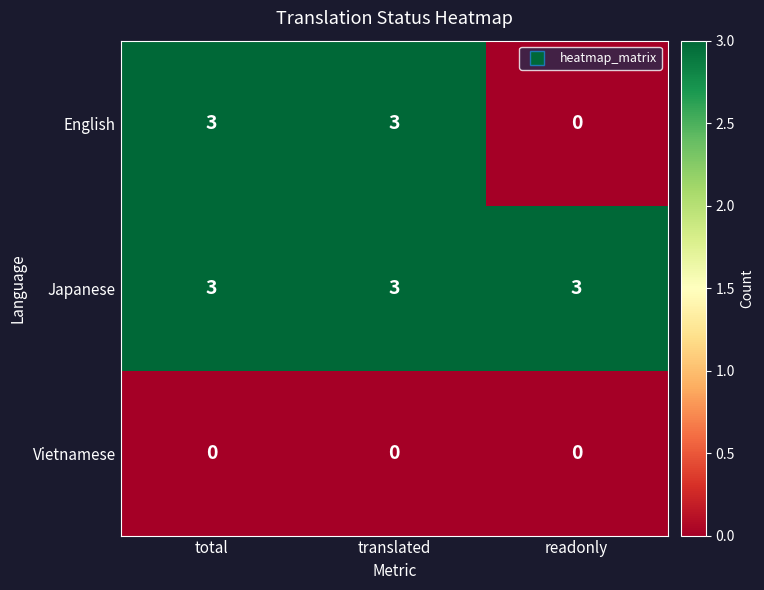

What is the difference between the highest and lowest values at total?

3